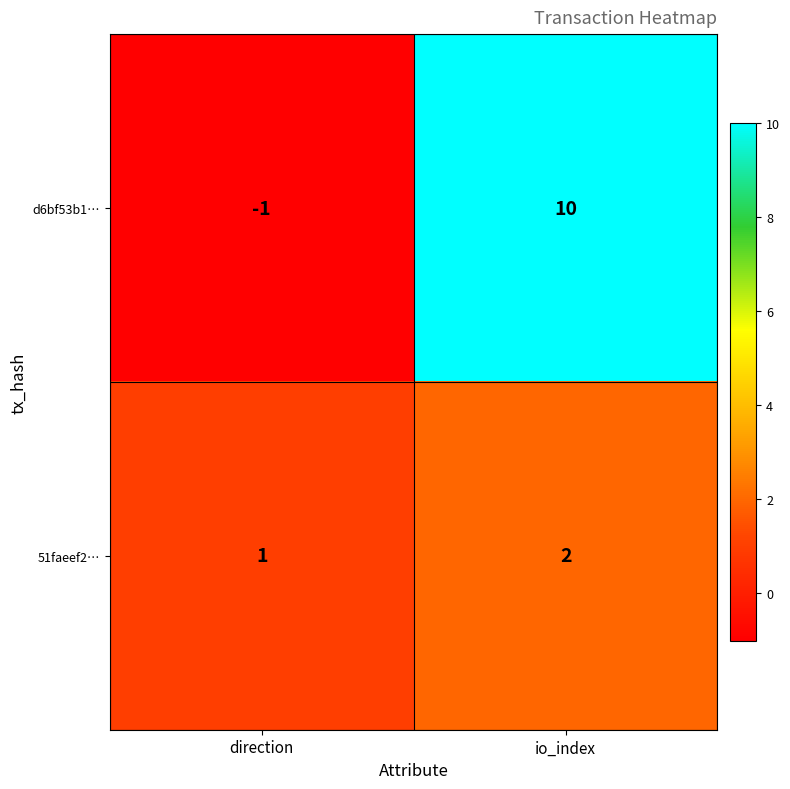

What is the difference between the highest and lowest values at direction?

2